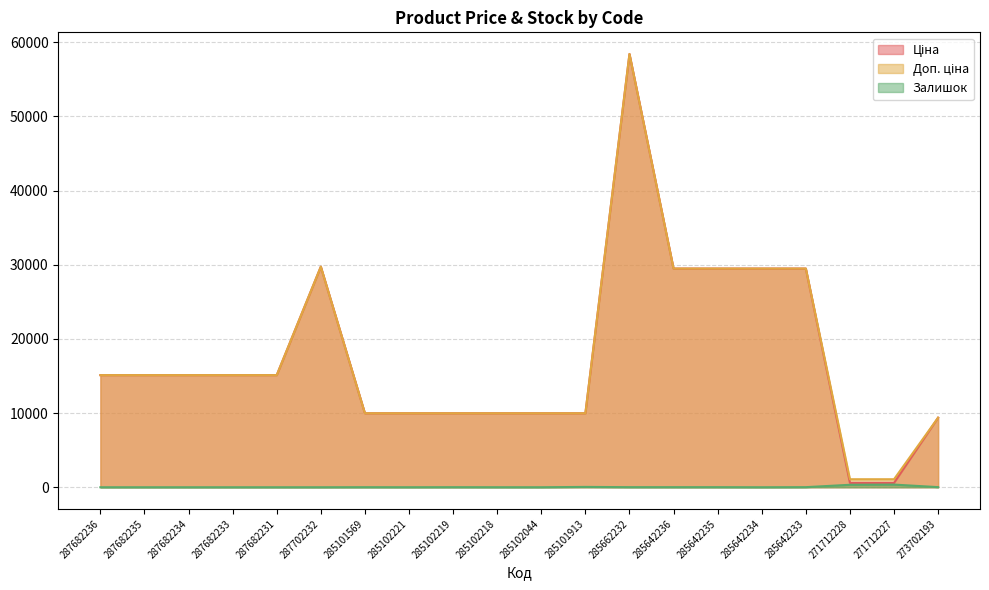

True or false: Доп. ціна and Залишок intersect in this chart.

False